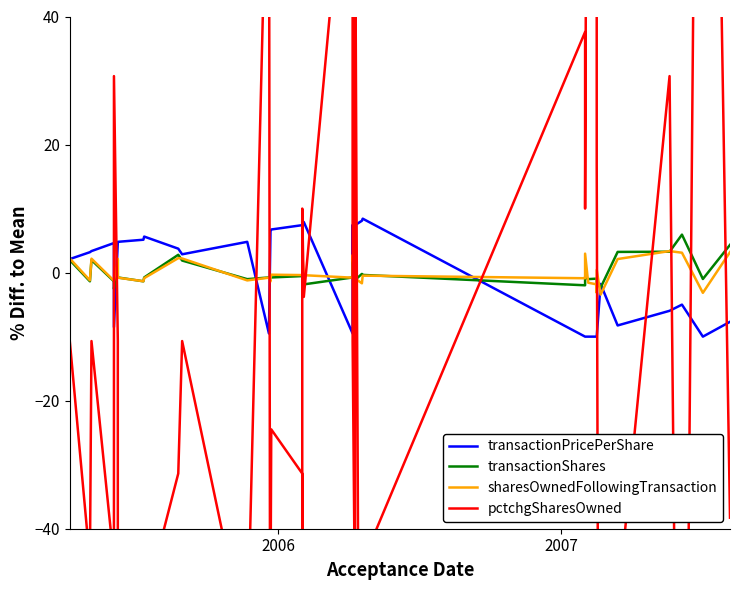

Count the number of categories in the chart.

40